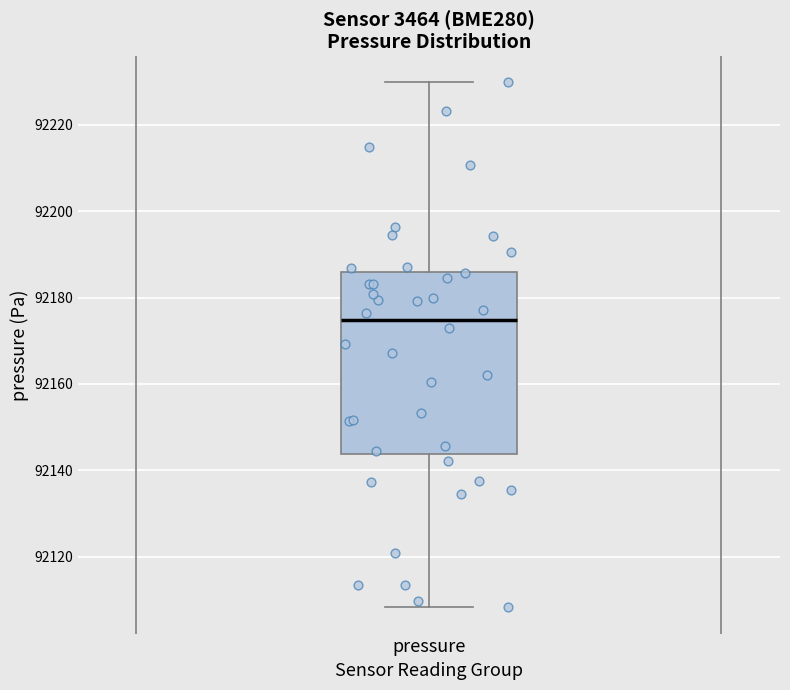

Where does the median line of the box for pressure sit on the y-axis? The values are not printed on the chart, so give them approximately, as read against the axis.

92174